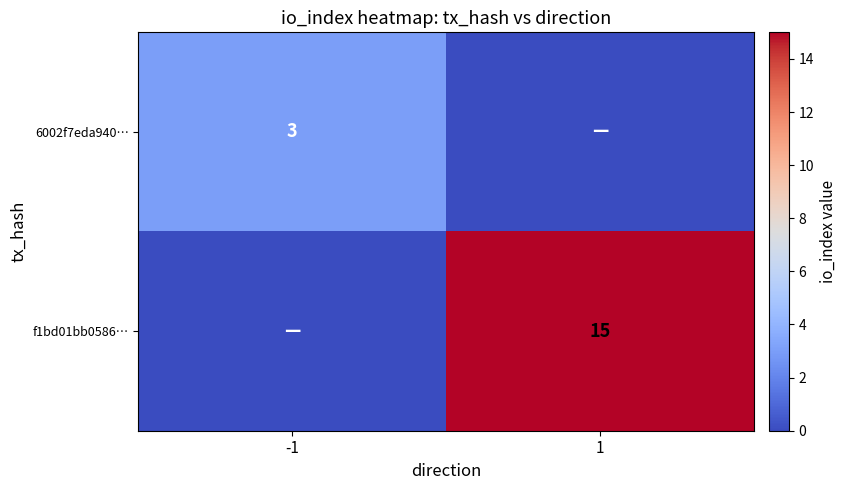

Is it true that f1bd01bb0586… equals 7 at 1?

False